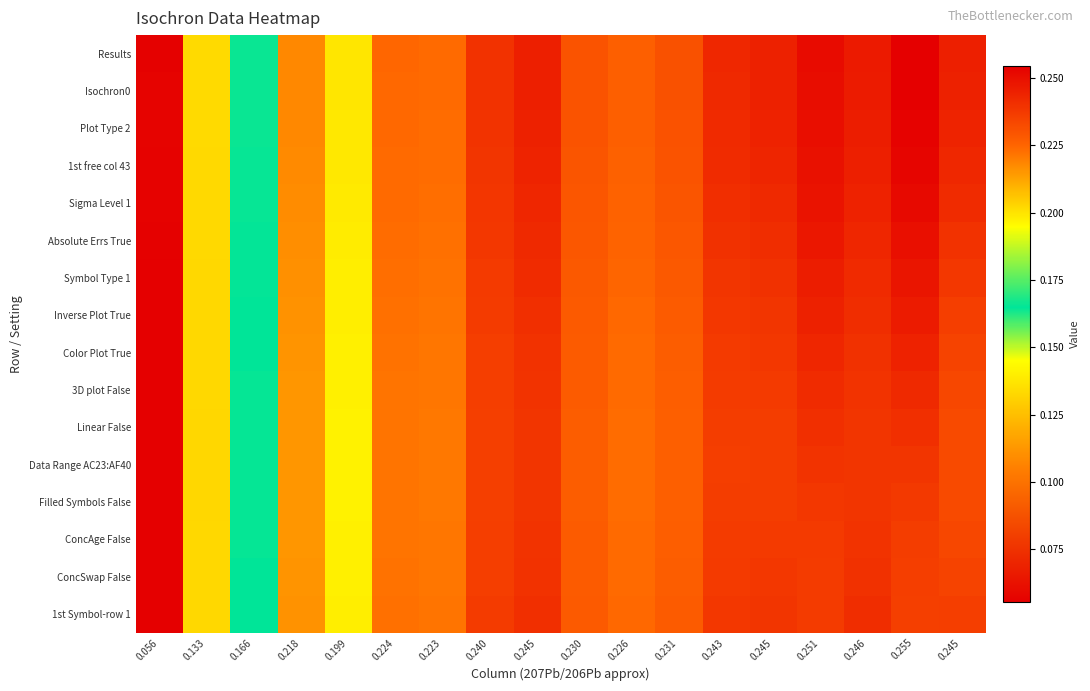

Between 0.251 and 0.218, which is larger?

0.251